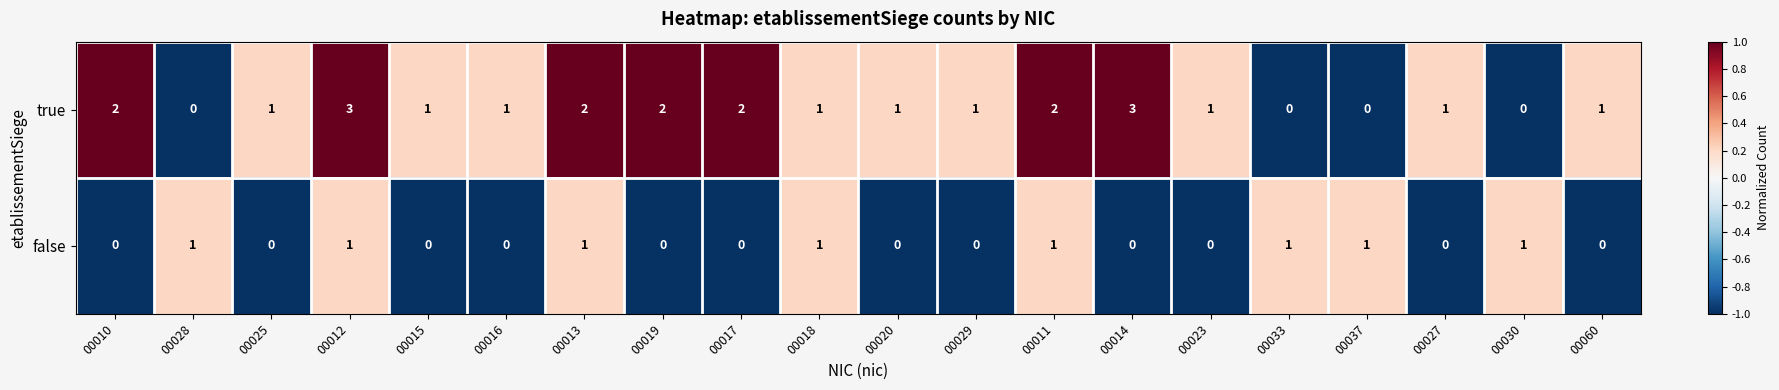

How many distinct data groups are displayed?

2